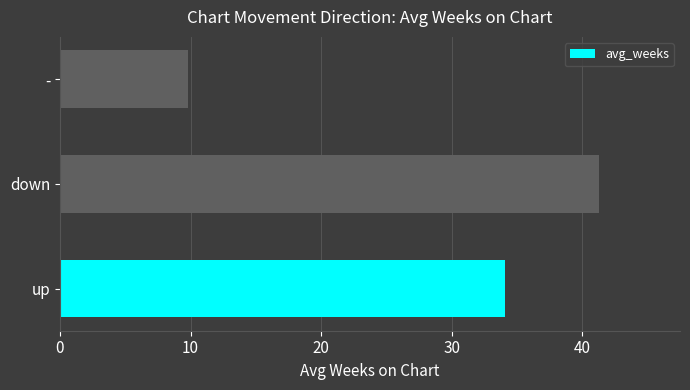

What is the difference between the maximum and minimum values?

31.5